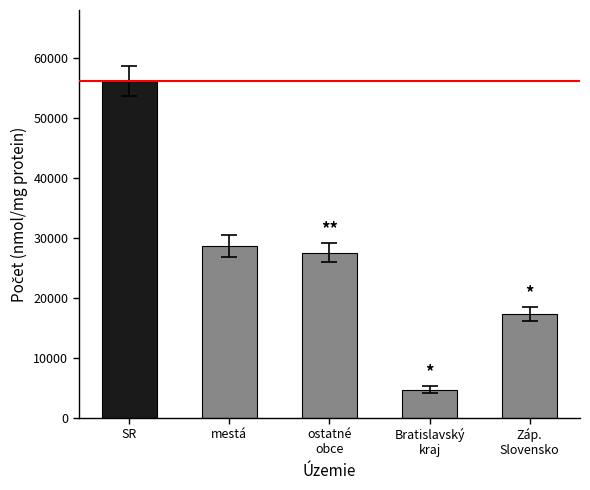

What is the change in value from SR to Bratislavský
kraj?

-51499